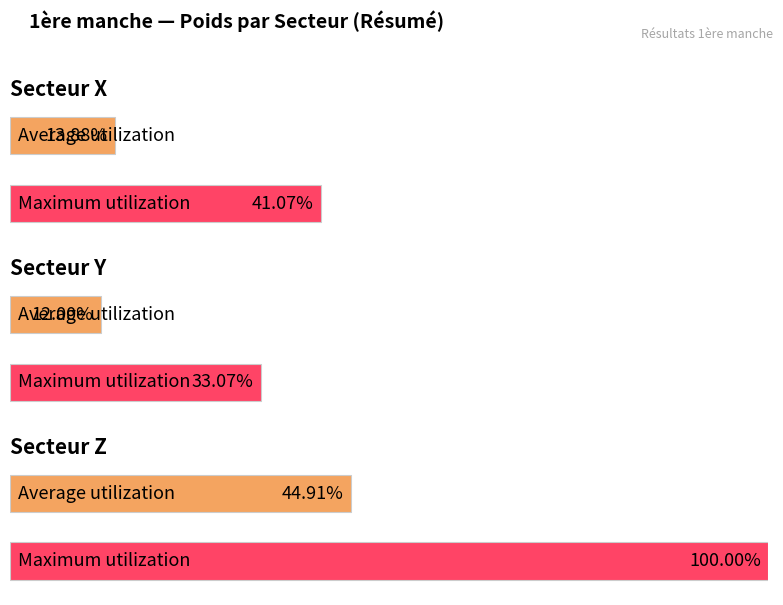

Rank the series by their maximum value, from lowest to highest.

Poids (Secteur Y), Poids (Secteur X), Poids (Secteur Z)